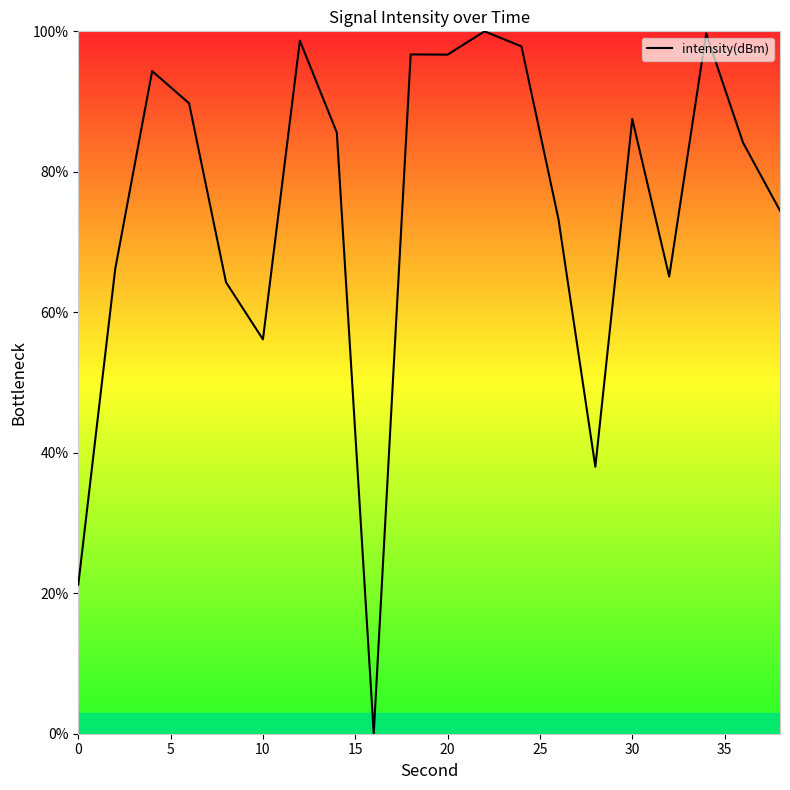

What is the maximum value shown in the chart?

100.0